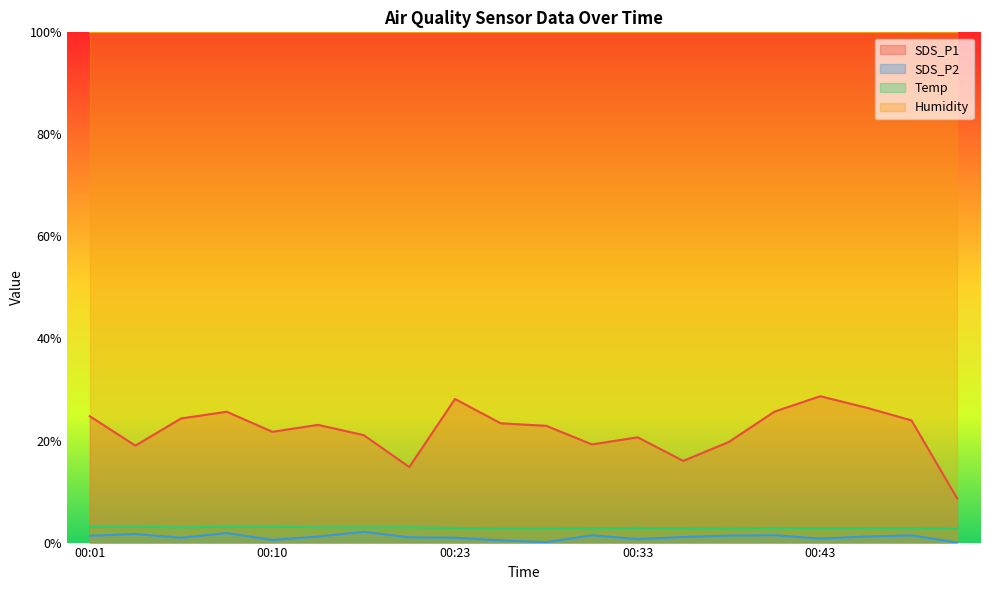

Which series has the largest total across all categories?

Humidity